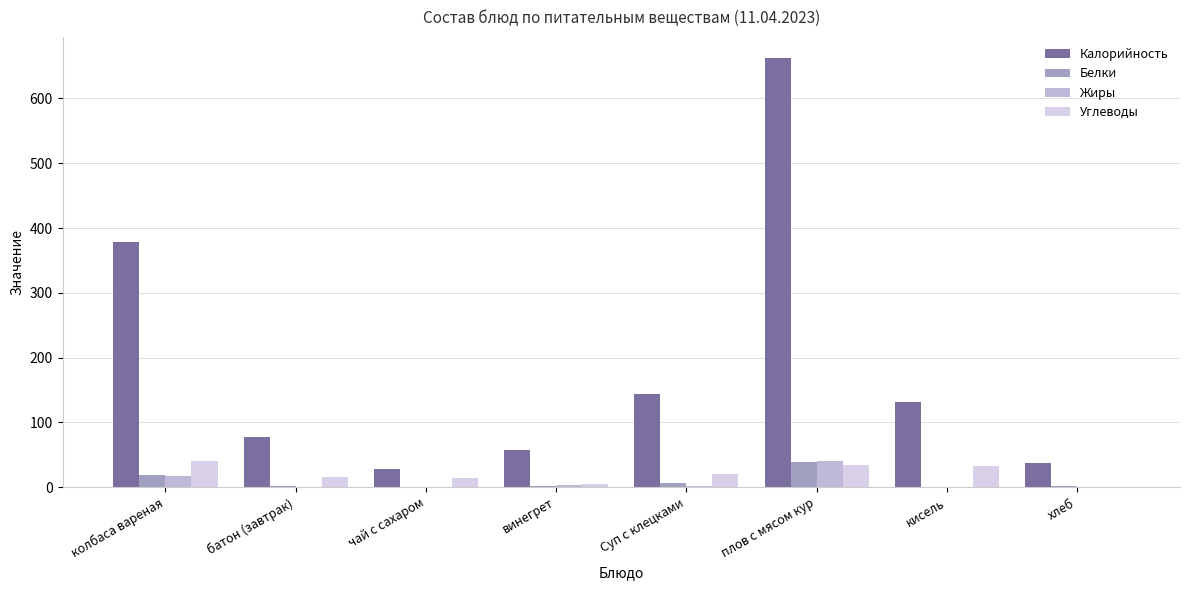

Are the bars grouped side by side (vs. stacked)?

Yes